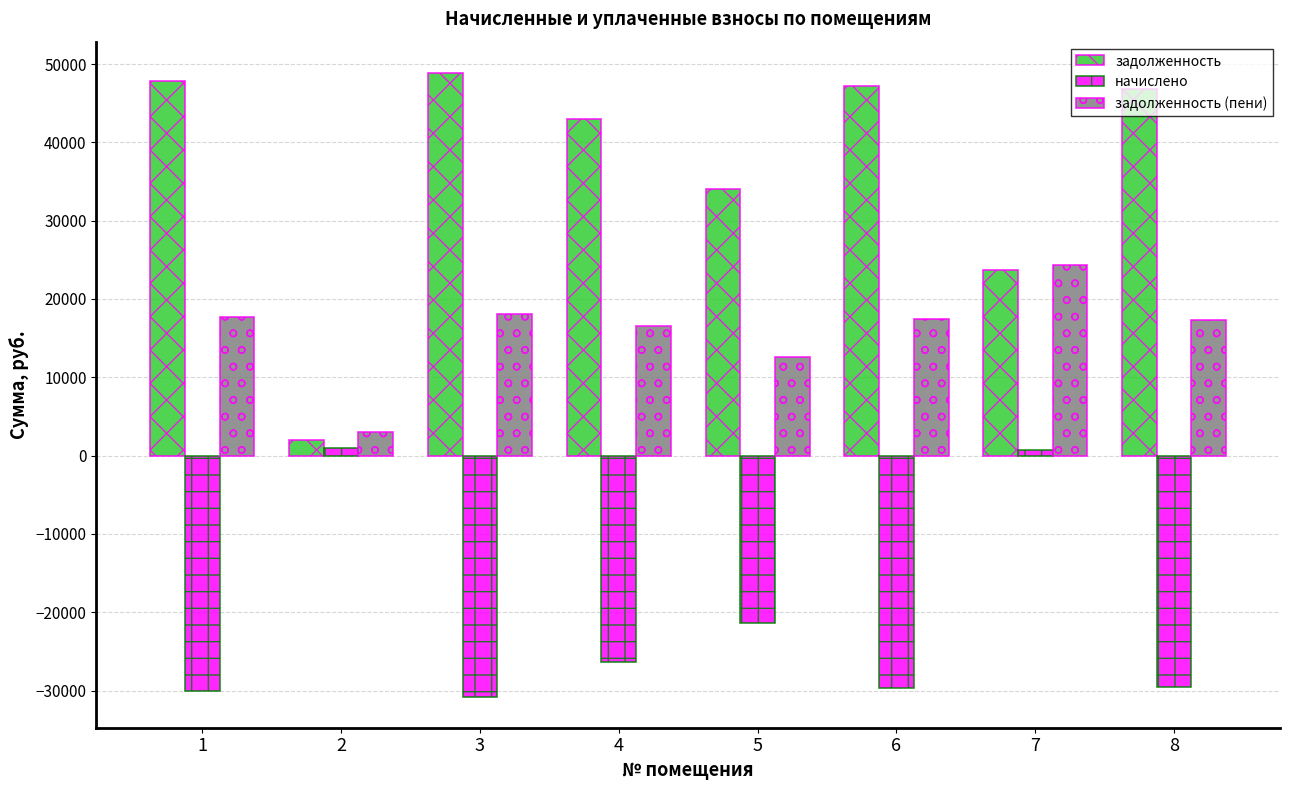

At 8, list the series in order from largest to smallest.

задолженность, задолженность (пени), начислено